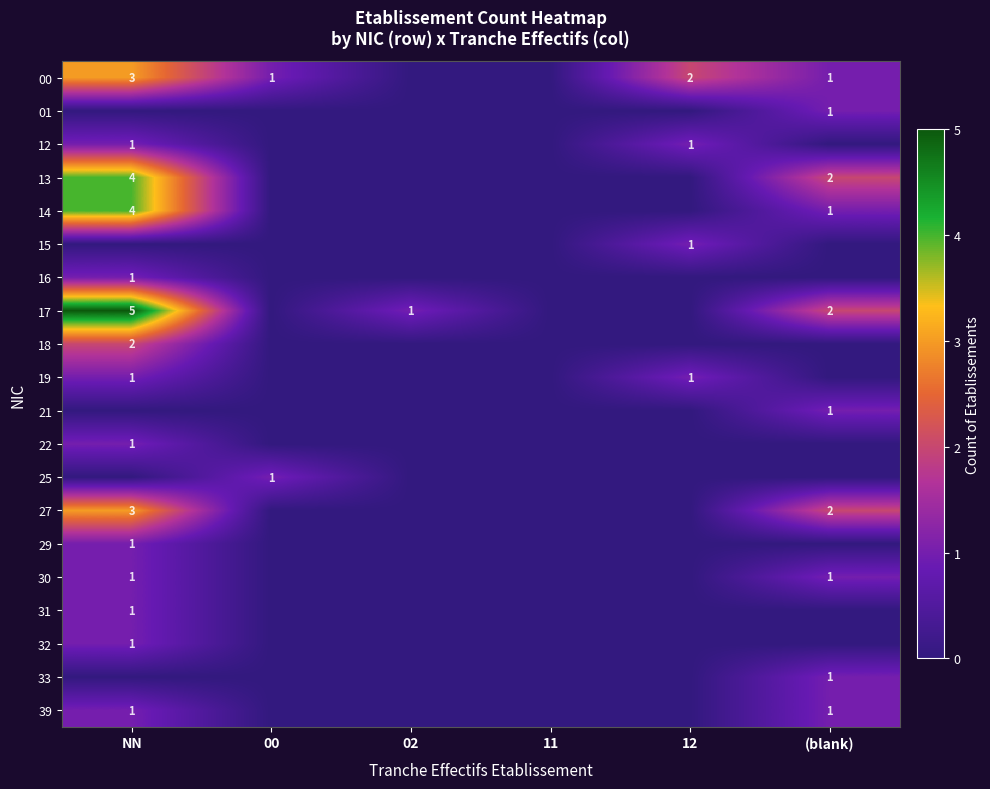

Is it true that 13 equals 2 at (blank)?

True